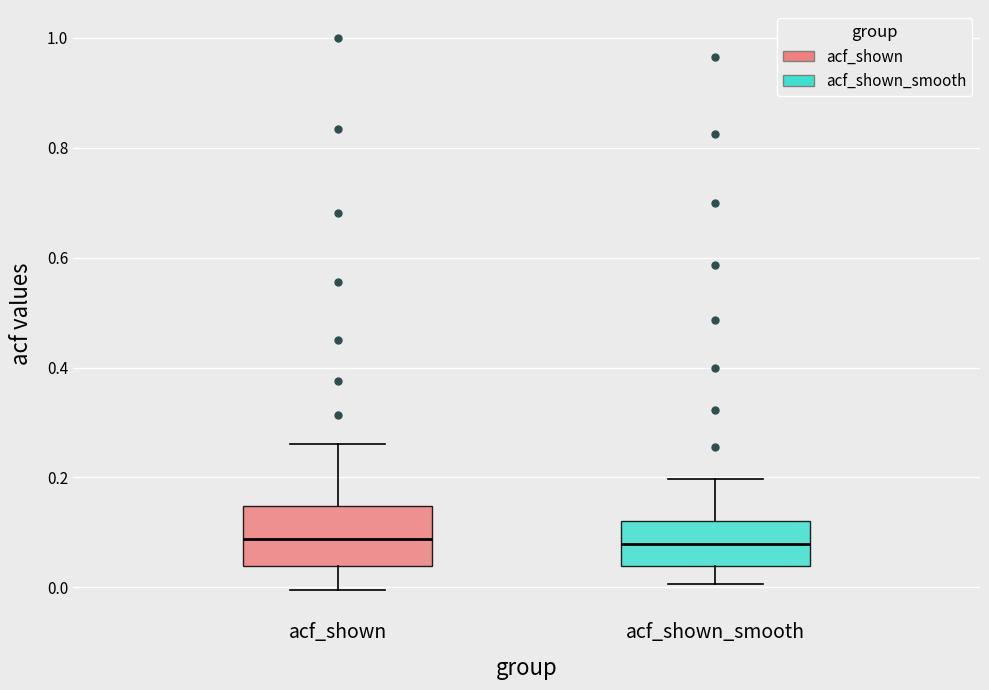

Which box is the tallest, from its lower edge to its upper edge?

acf_shown